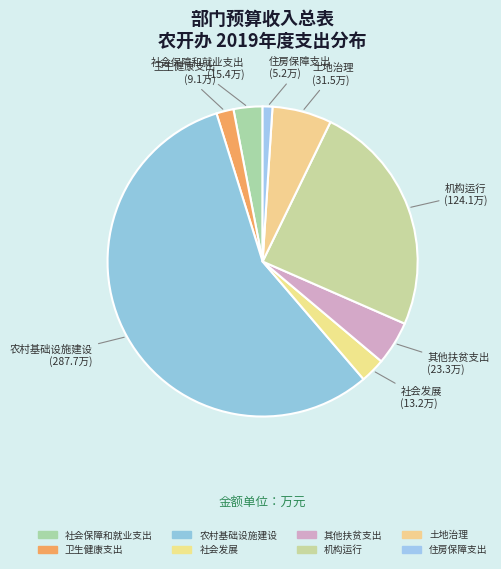

Do 社会保障和就业支出 and 机构运行 together represent more than half of the pie?

No